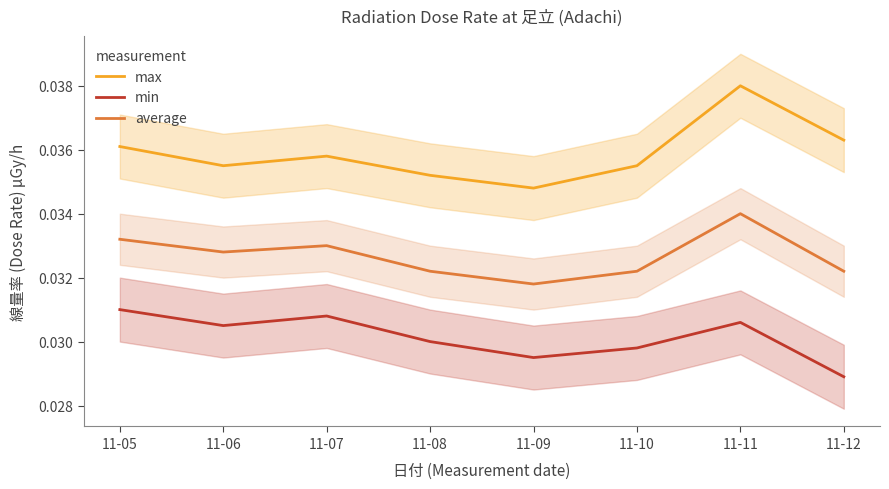

At which category does max reach its first local peak?

11-07